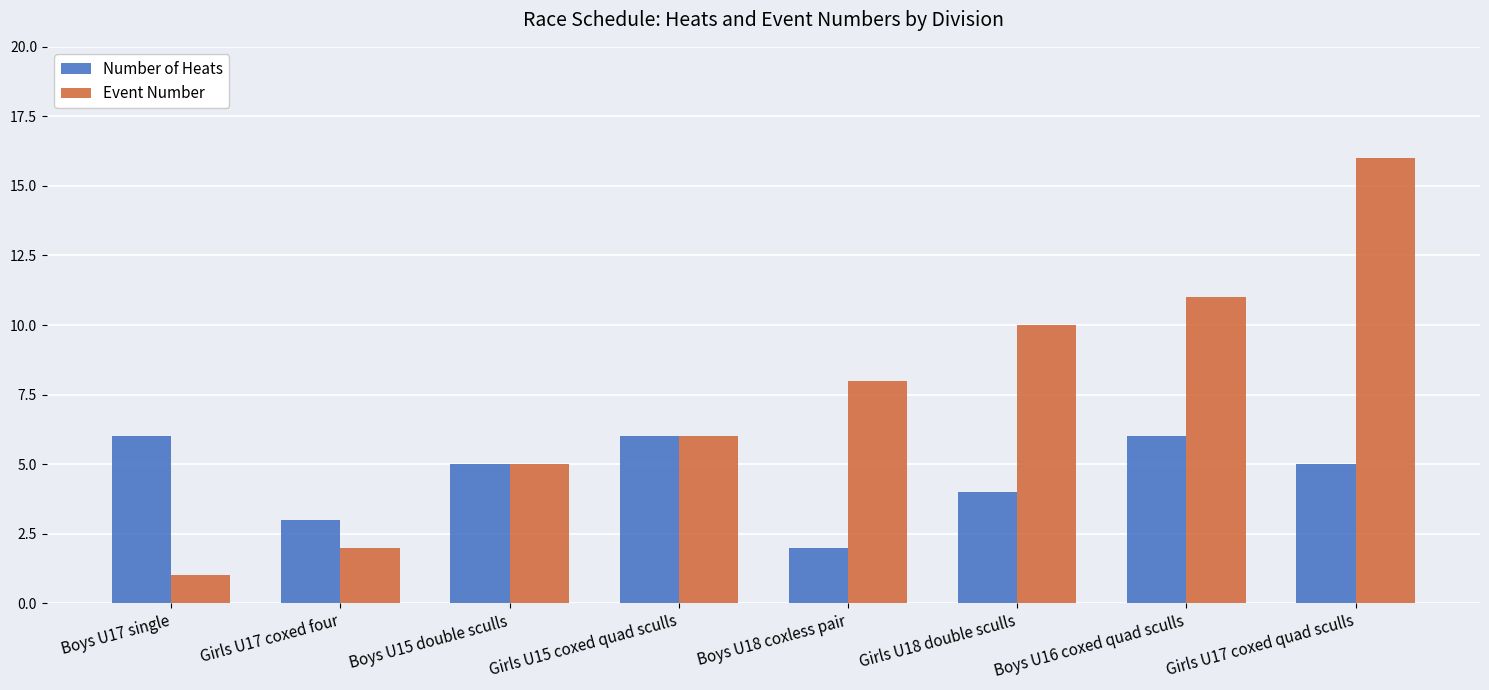

What is the spread (max minus min) of values at Girls U17 coxed four?

1